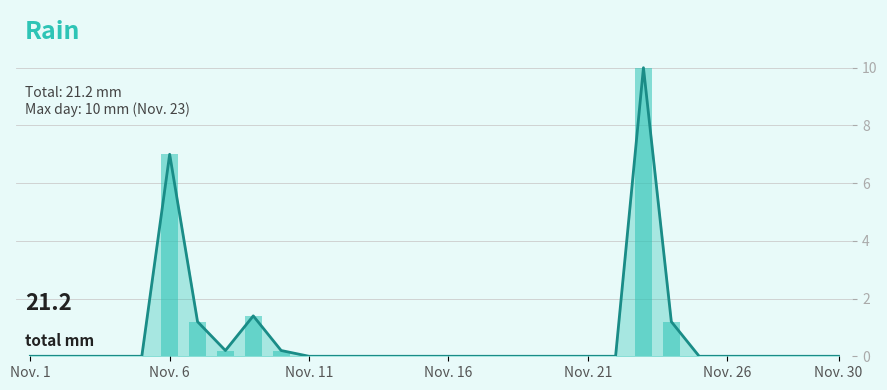

Are the bars horizontal?

No